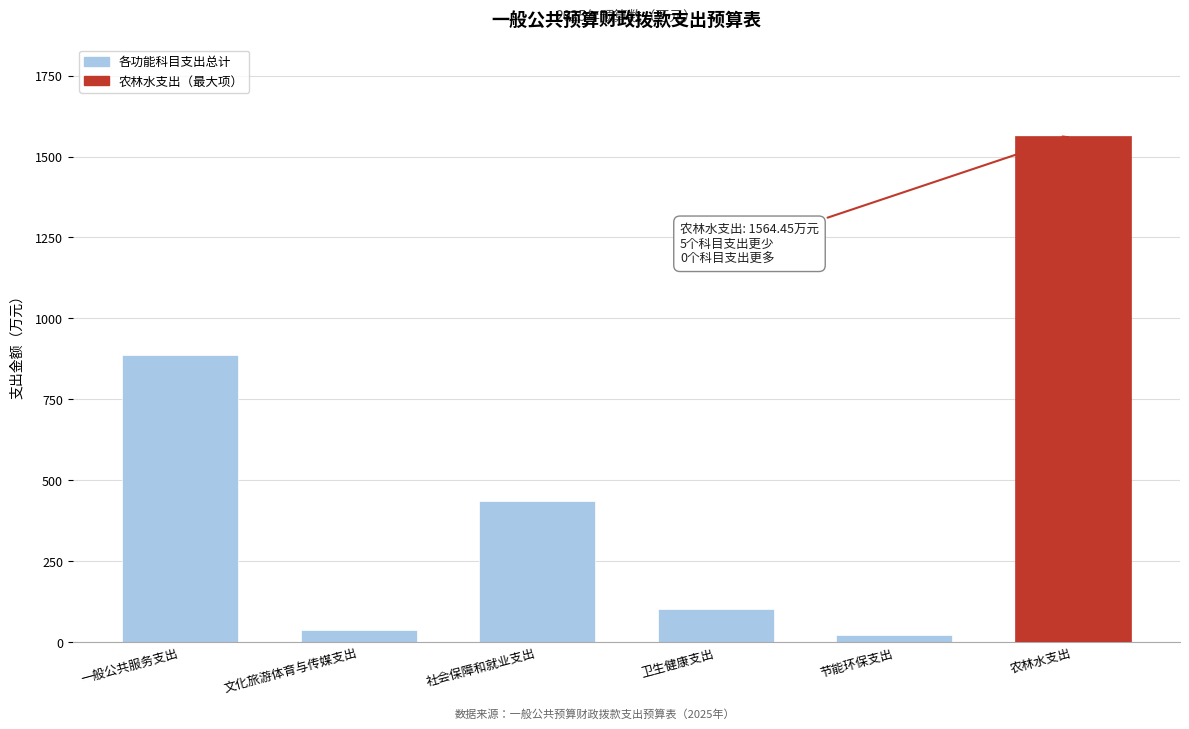

Reading left to right, extract all data points from this chart.

一般公共服务支出=887.6	文化旅游体育与传媒支出=38.8	社会保障和就业支出=435.6	卫生健康支出=103.1	节能环保支出=23.8	农林水支出=1564.5